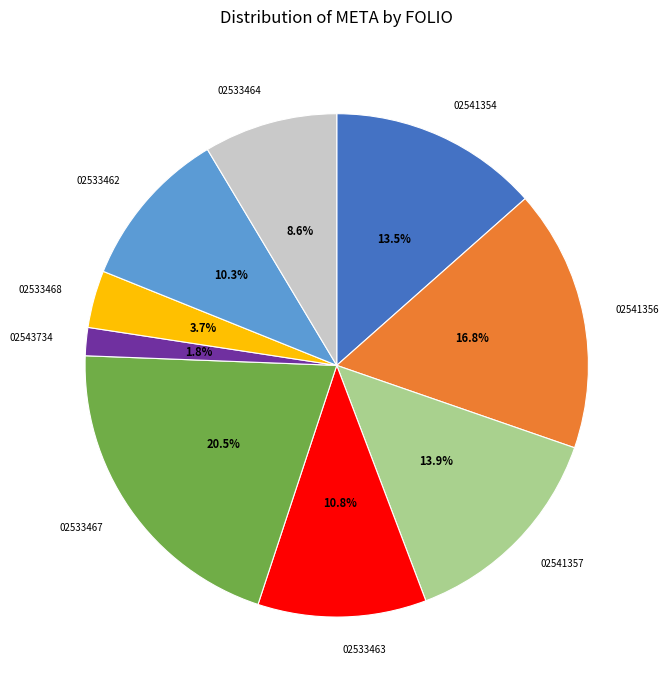

Does any single category account for the majority?

No